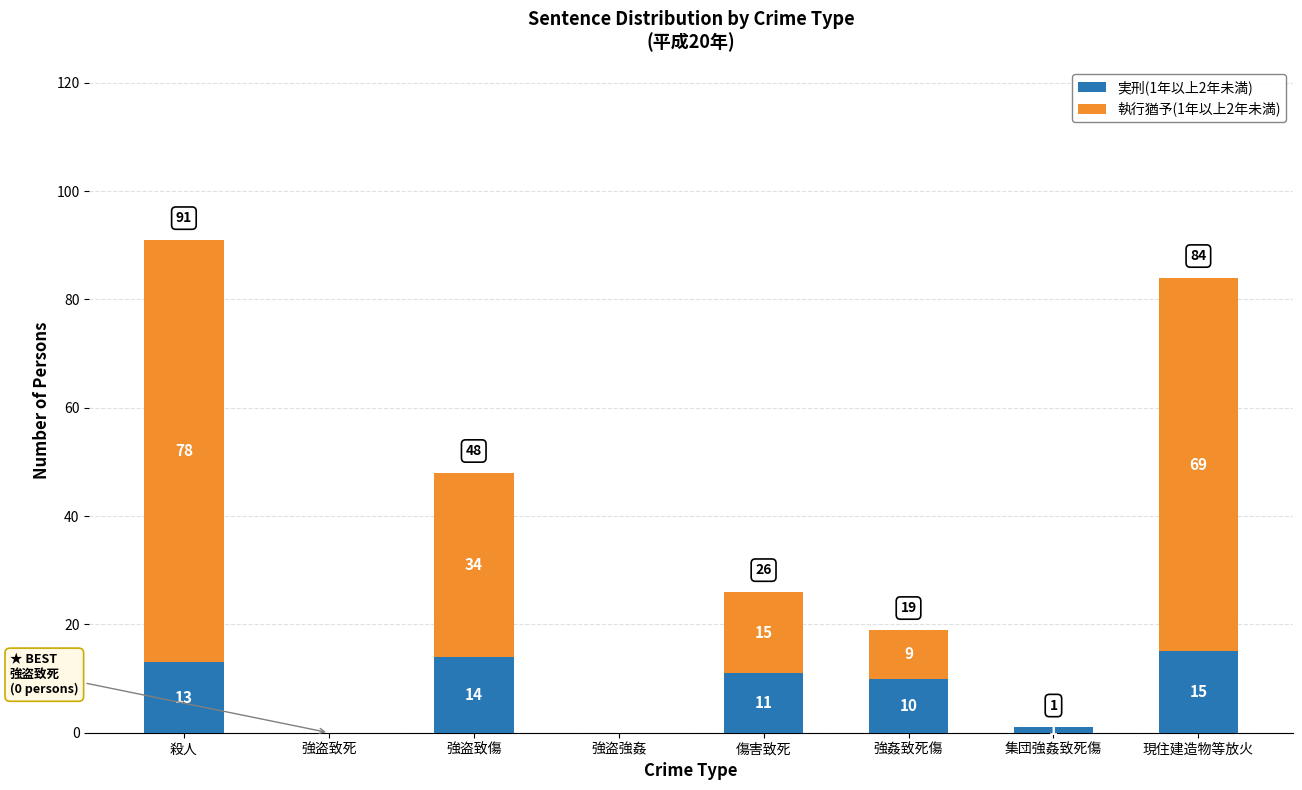

Reading left to right, transcribe the values for 実刑(1年以上2年未満).

殺人=13	強盗致死=0	強盗致傷=14	強盗強姦=0	傷害致死=11	強姦致死傷=10	集団強姦致死傷=1	現住建造物等放火=15